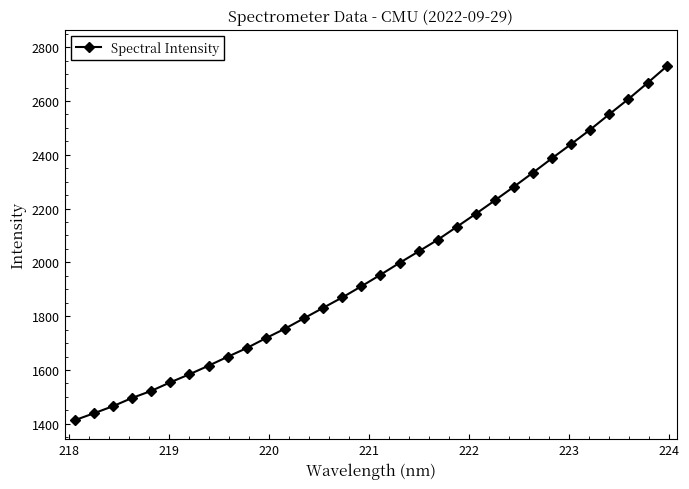

What is the value of the 21st point from the left?

2132.1